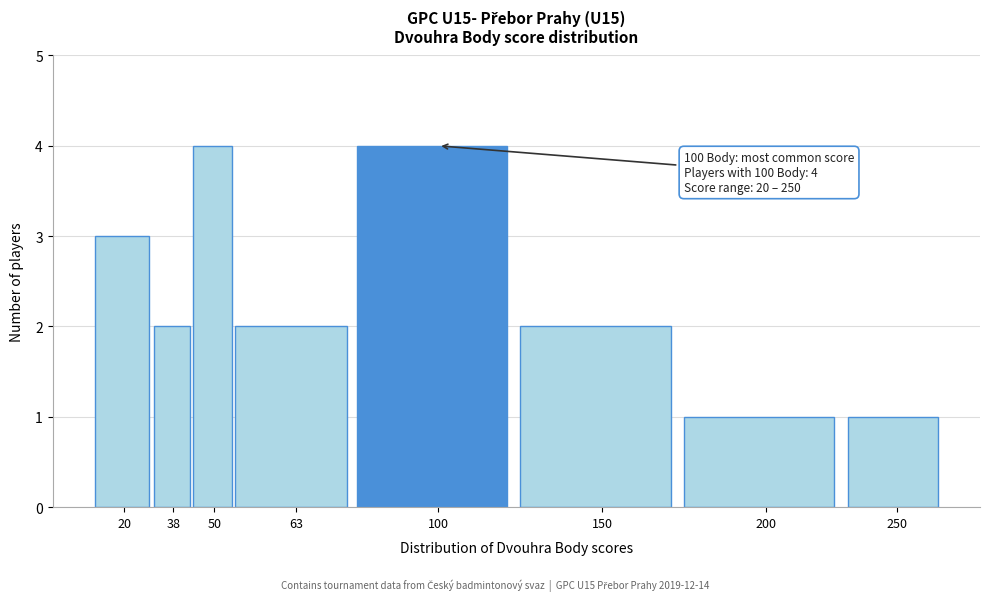

Reading left to right, extract all data points from this chart.

3	2	4	2	4	2	1	1